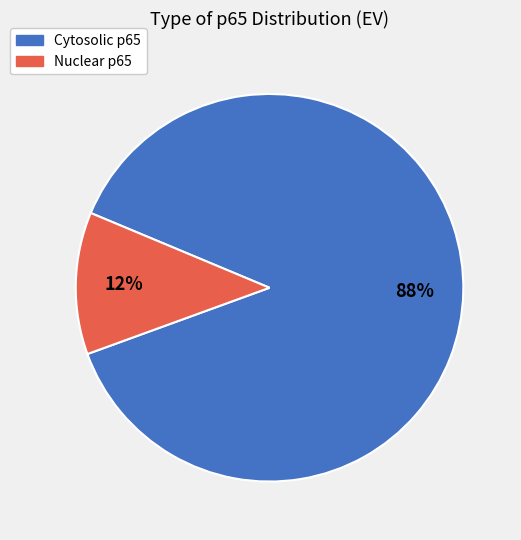

True or false: Nuclear p65 accounts for 12% of the total.

True